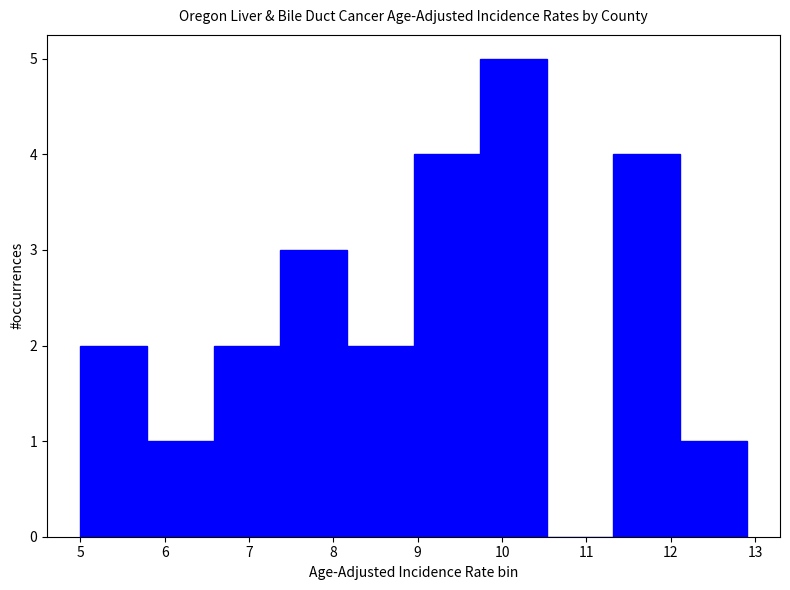

Reading left to right, list every bar in this chart as the range it spans on the x-axis followed by its height. Neither the bar edges nor the heights are printed on the chart, so give them approximately, as read against the axes.

5.00 to 5.79: 2
5.79 to 6.58: 1
6.58 to 7.37: 2
7.37 to 8.16: 3
8.16 to 8.95: 2
8.95 to 9.74: 4
9.74 to 10.53: 5
10.53 to 11.32: 0
11.32 to 12.11: 4
12.11 to 12.90: 1